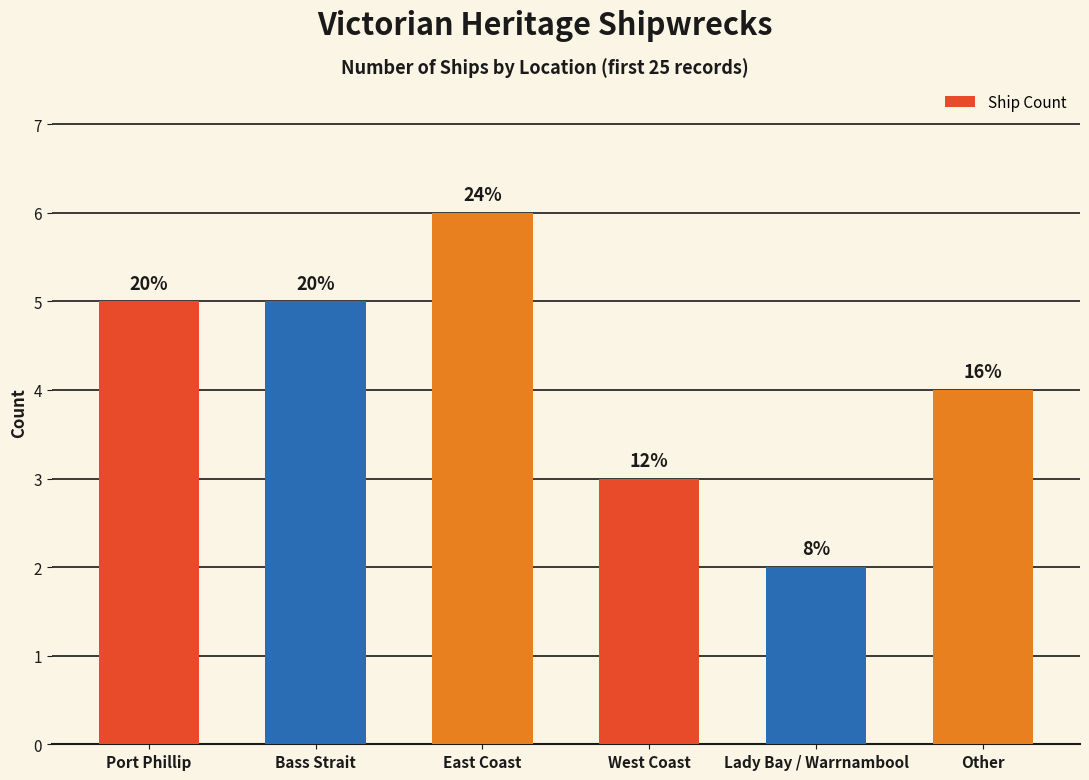

Which label corresponds to the largest value in the chart?

East Coast